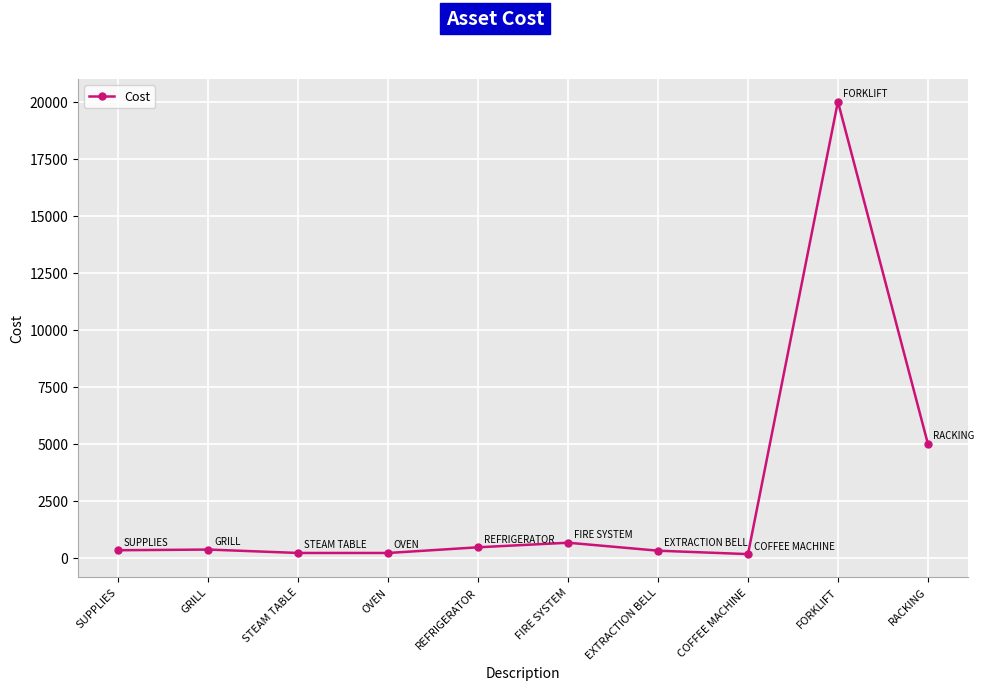

What is the sum of the values at SUPPLIES and EXTRACTION BELL?

620